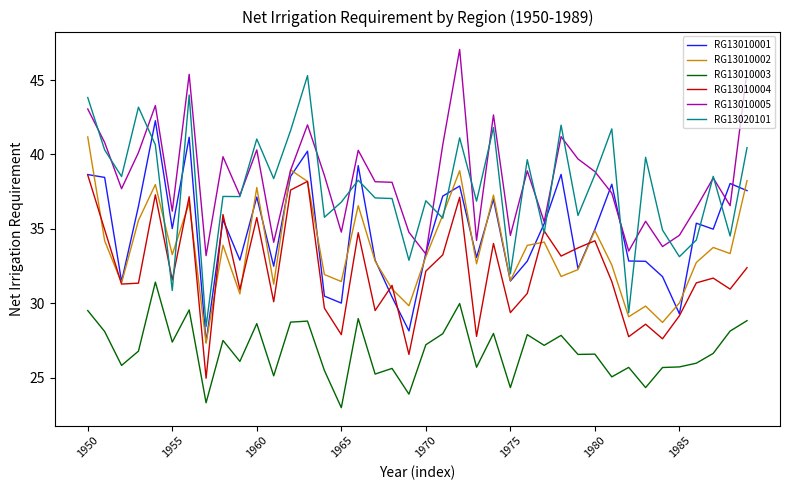

Rank the series by their maximum value, from highest to lowest.

RG13010005, RG13020101, RG13010001, RG13010002, RG13010004, RG13010003